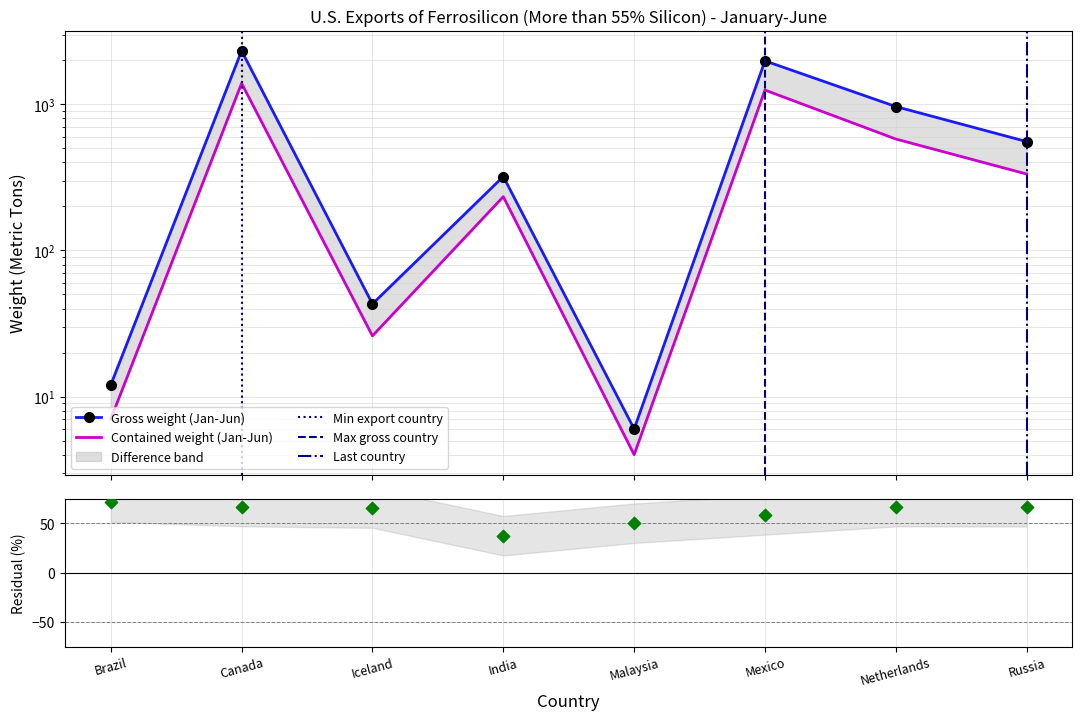

What is the total value across all series at Iceland?

69